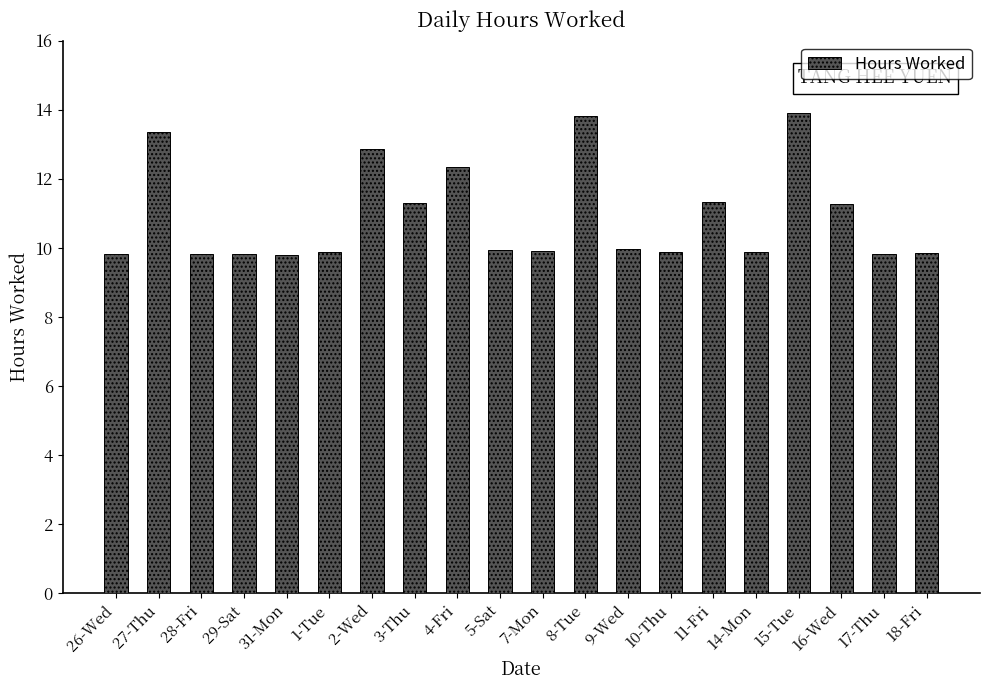

What is the smallest value displayed?

9.8